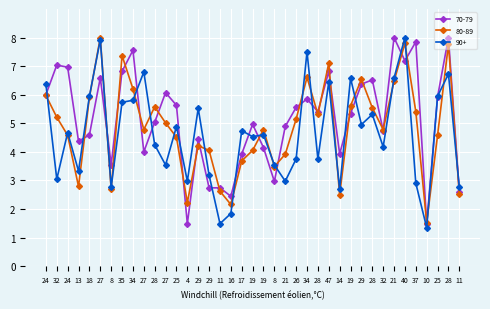

Is this an area chart (filled region under the line)?

No